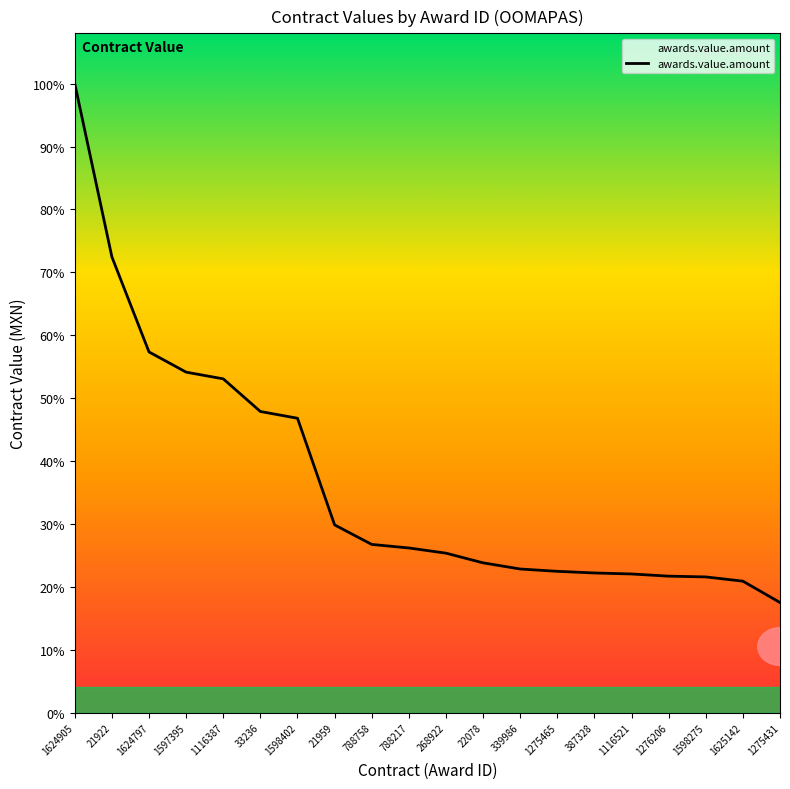

Rank the categories by value from highest to lowest.

1624905, 21922, 1624797, 1597395, 1116387, 33236, 1598402, 21959, 788758, 788217, 268922, 22078, 339986, 1275465, 387328, 1116521, 1276206, 1598275, 1625142, 1275431